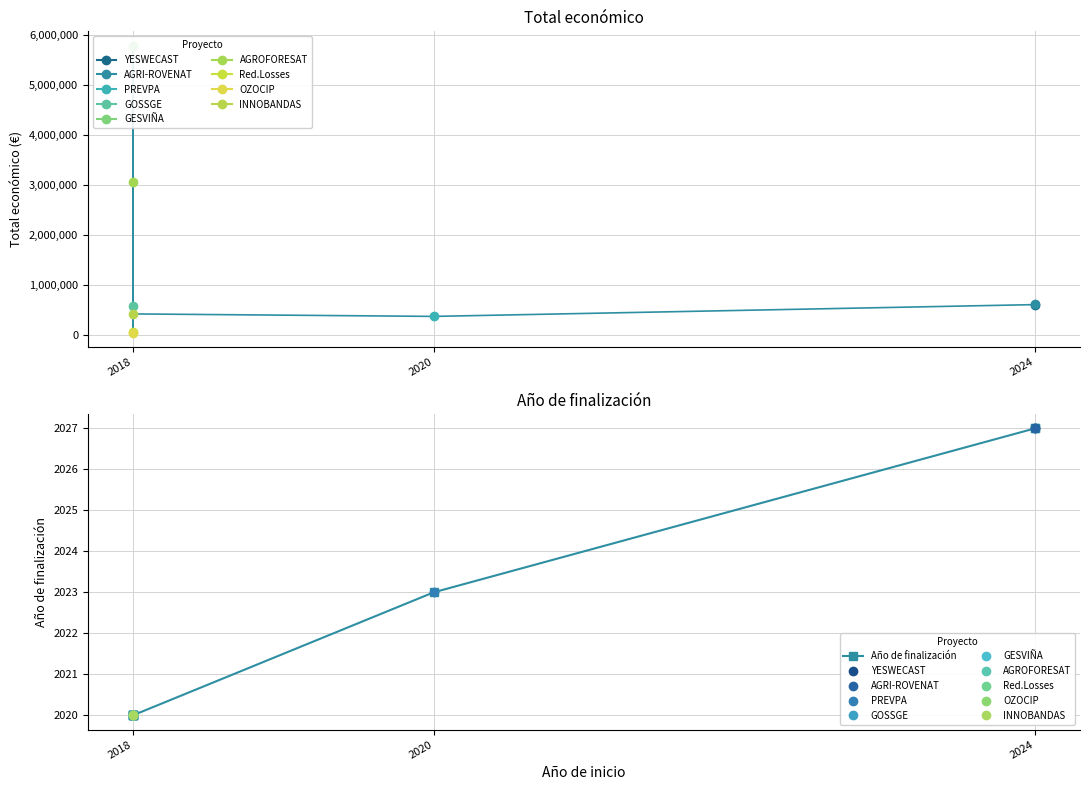

At which category does the chart reach its minimum across all series?

2018